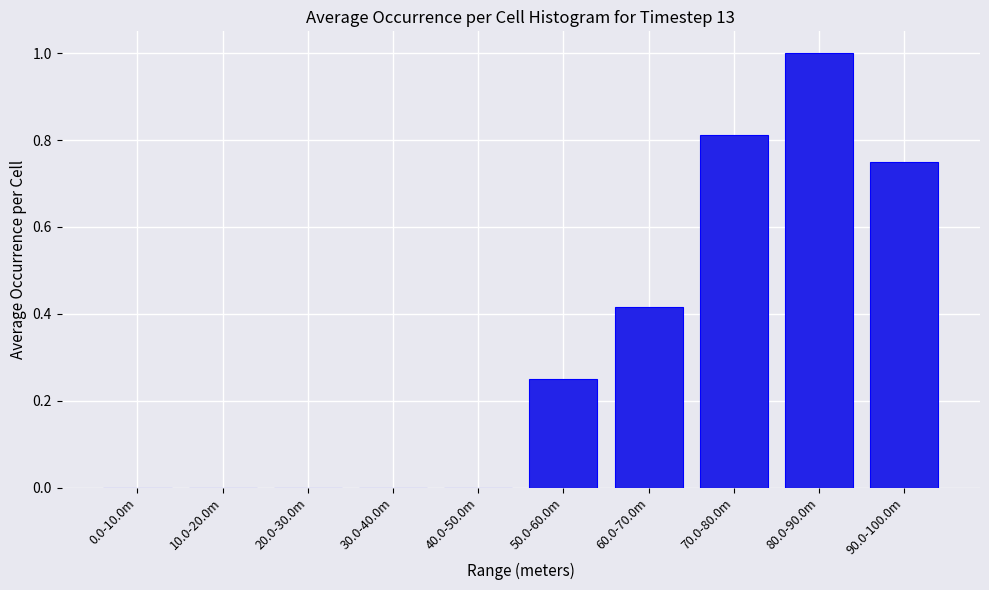

Is it true that the value at 20.0-30.0m is 0.0?

True